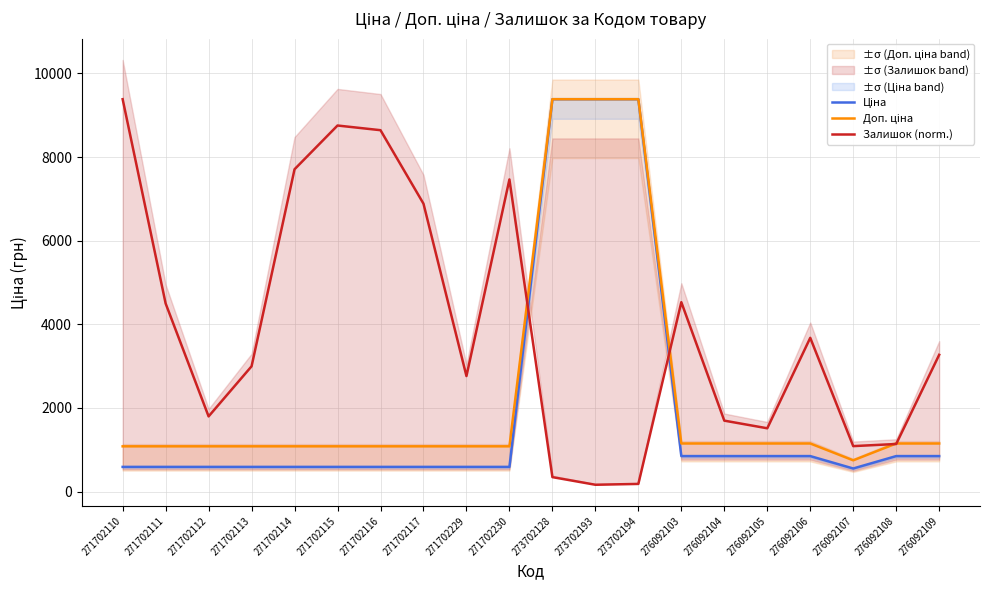

At which category does Доп. ціна reach its first local valley?

276092107